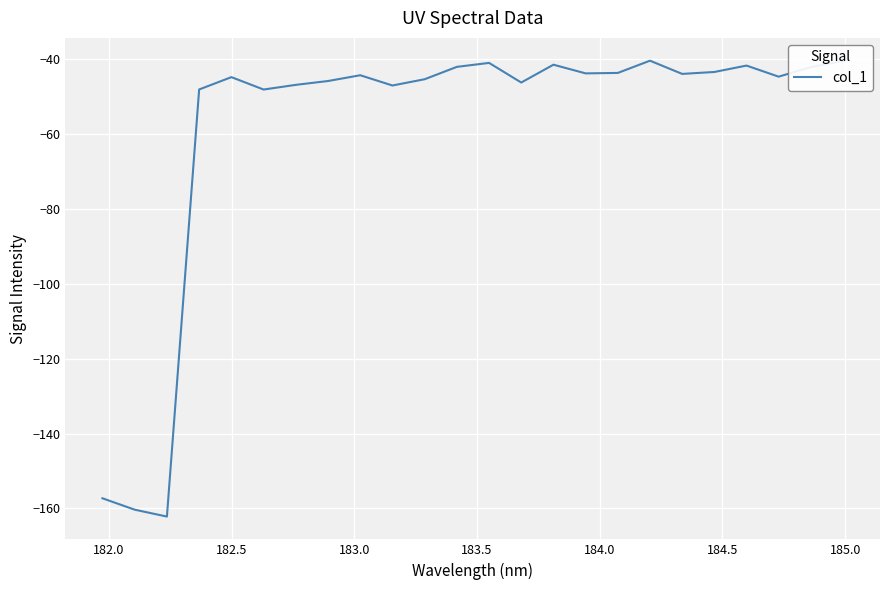

What is the difference between the maximum and minimum values?

121.8